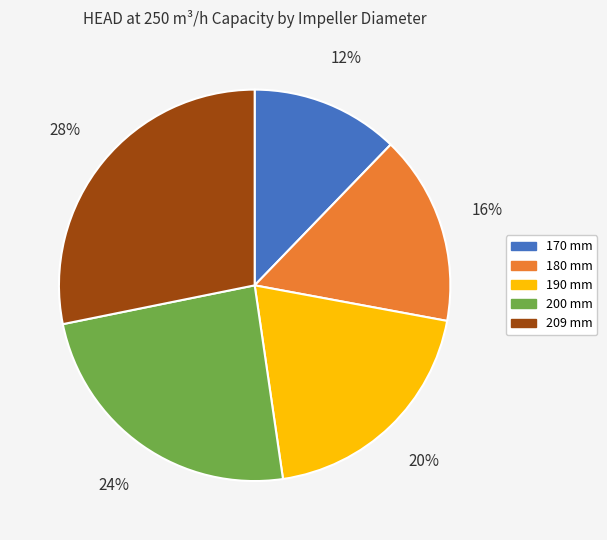

Is the sum of 190 mm and 209 mm greater than half?

No